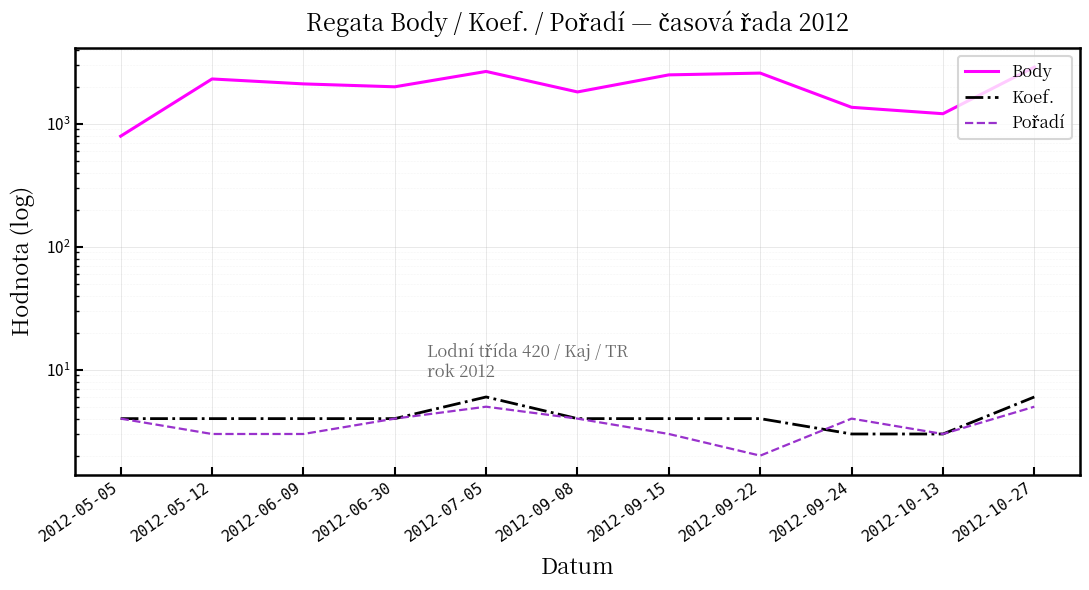

What is the sum of the Pořadí values at 2012-07-05 and 2012-09-22?

7